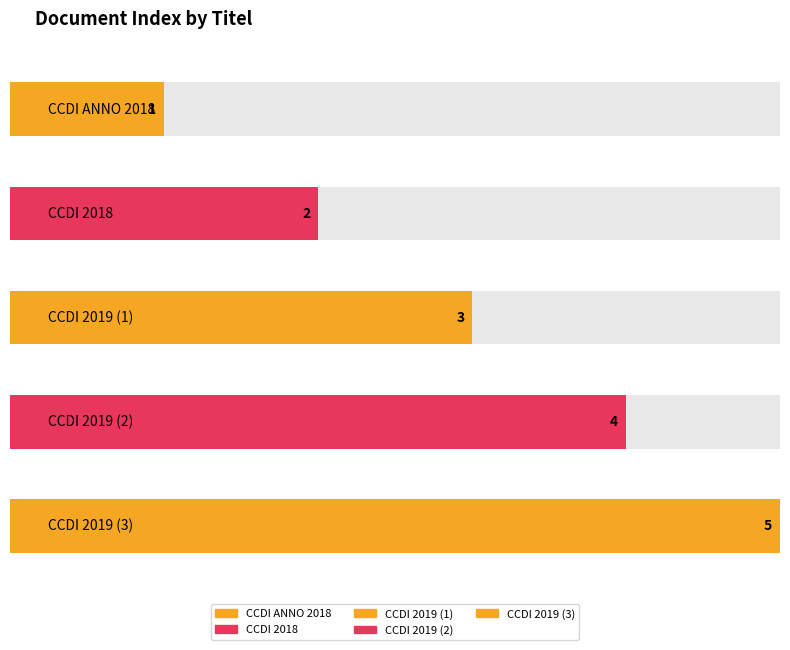

List the labels in order of value, largest first.

CCDI 2019, CCDI 2019, CCDI 2019, CCDI 2018, CCDI ANNO 2018